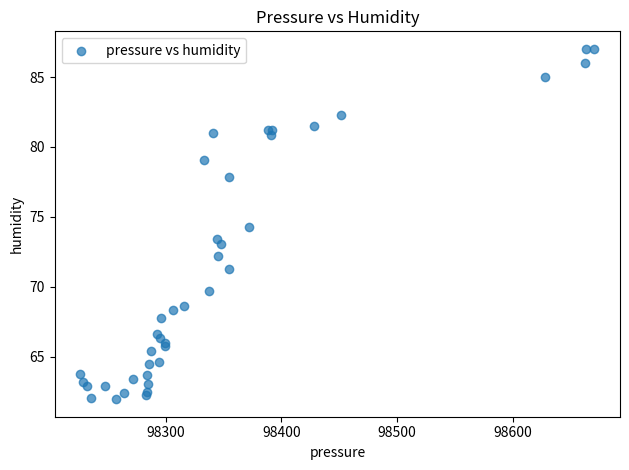

What Y value in the scatter plot is closest to 74?

74.3